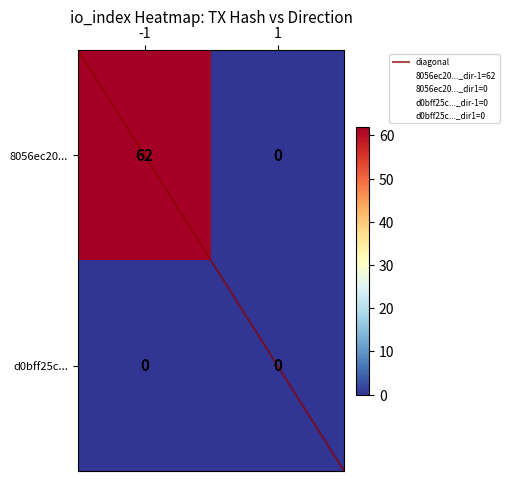

The value of 8056ec2024a0f84fa85ec135faecc16c5750469 at direction_-1 is 109. True or false?

False